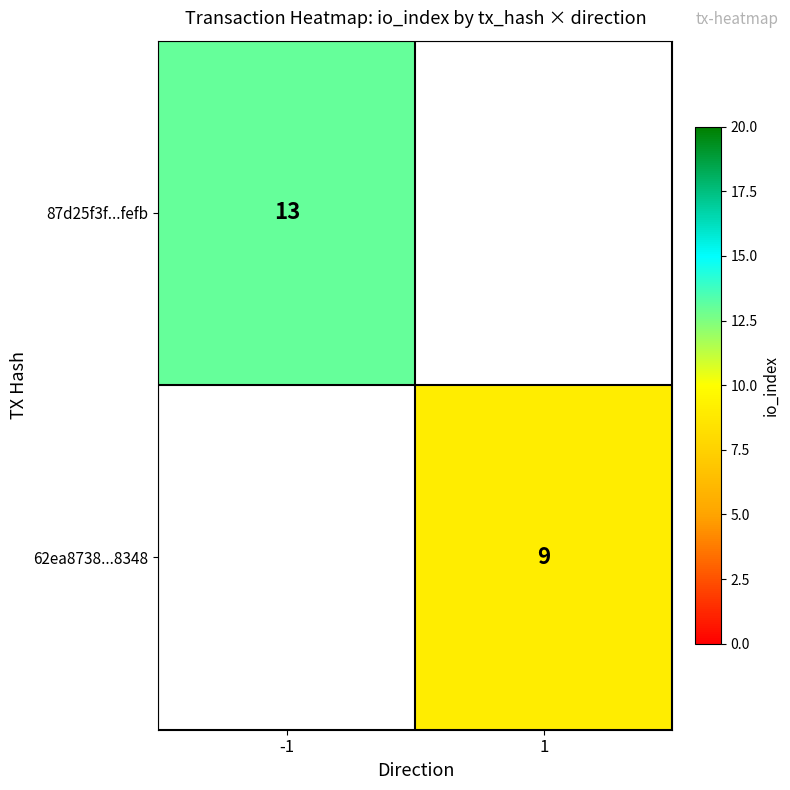

True or false: 87d25f3f...fefb has a value of 13 at -1.

True